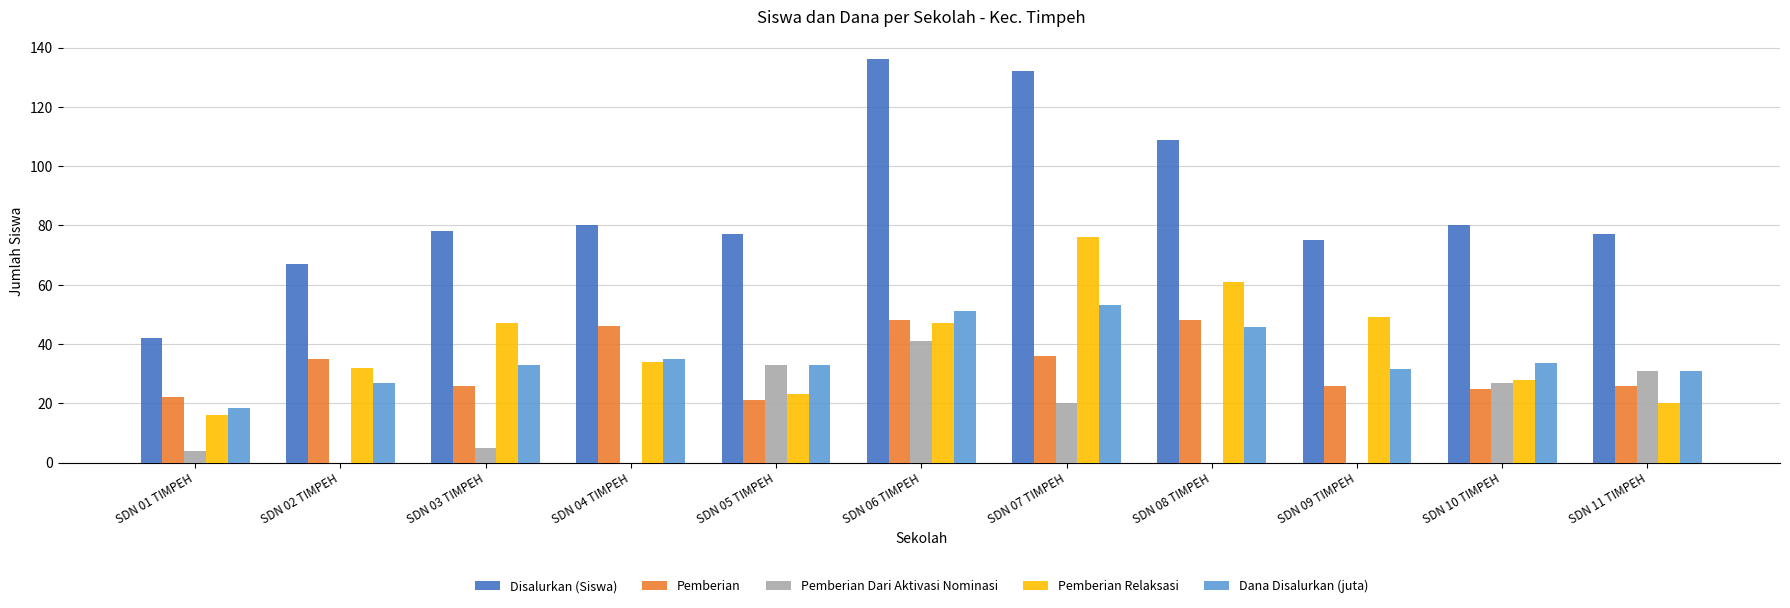

What is the average value of the Pemberian Dari Aktivasi Nominasi series?

14.6